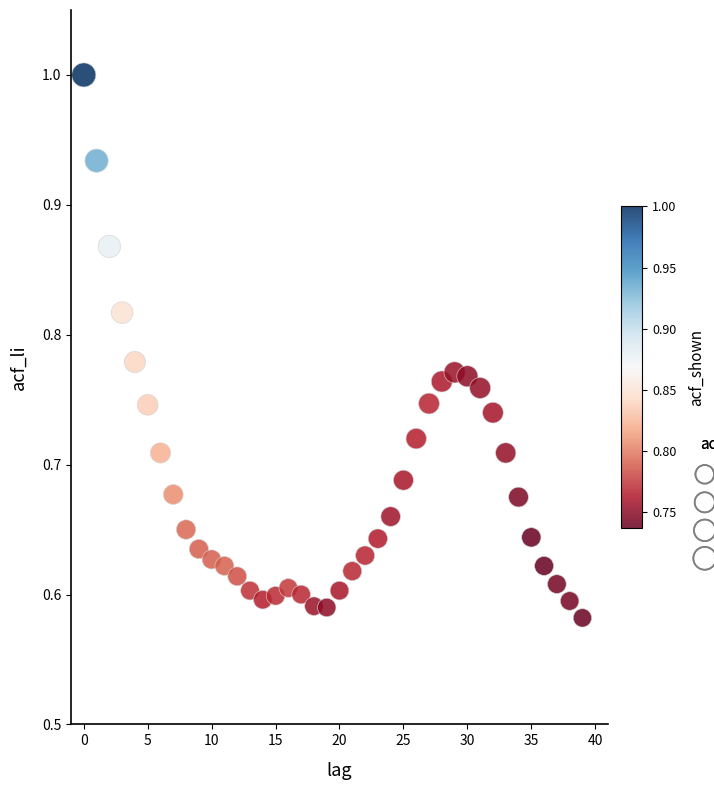

What is the range of Y values (max minus min)?

0.4